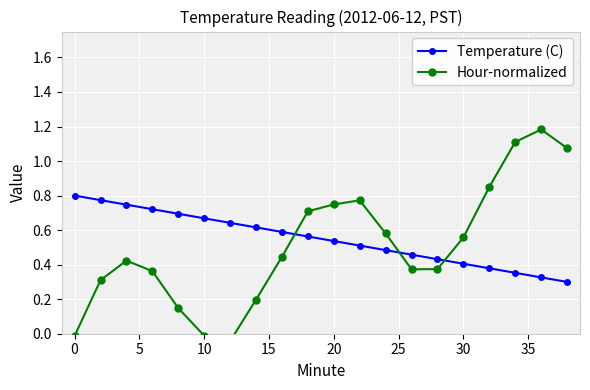

How many values in Hour-normalized are below zero?

3